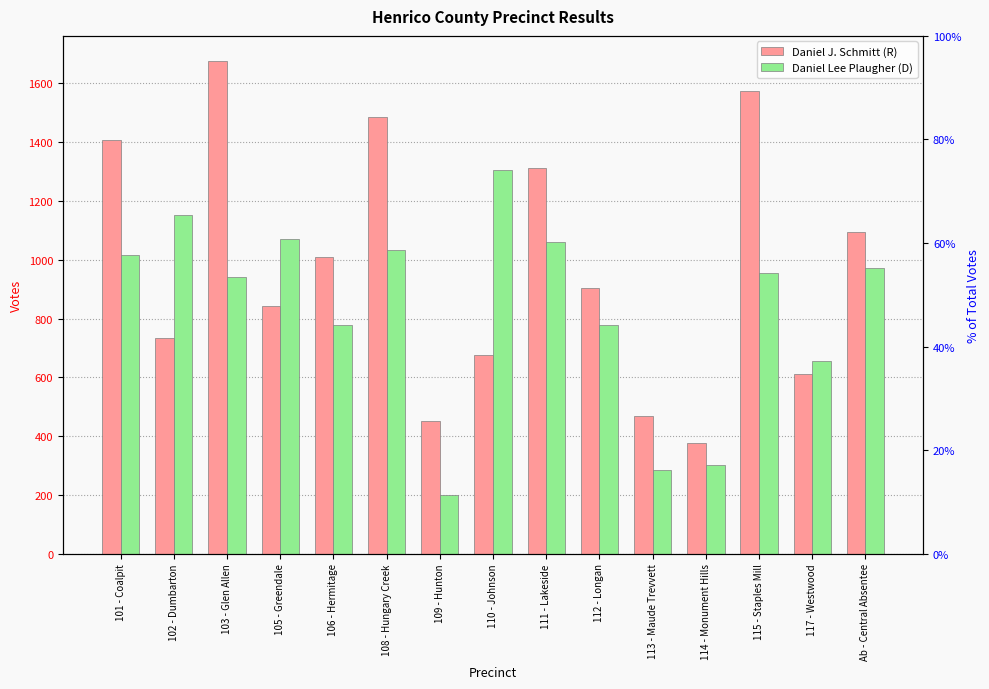

True or false: Daniel Lee Plaugher (D) has a value of 721 at 105 - Greendale.

False